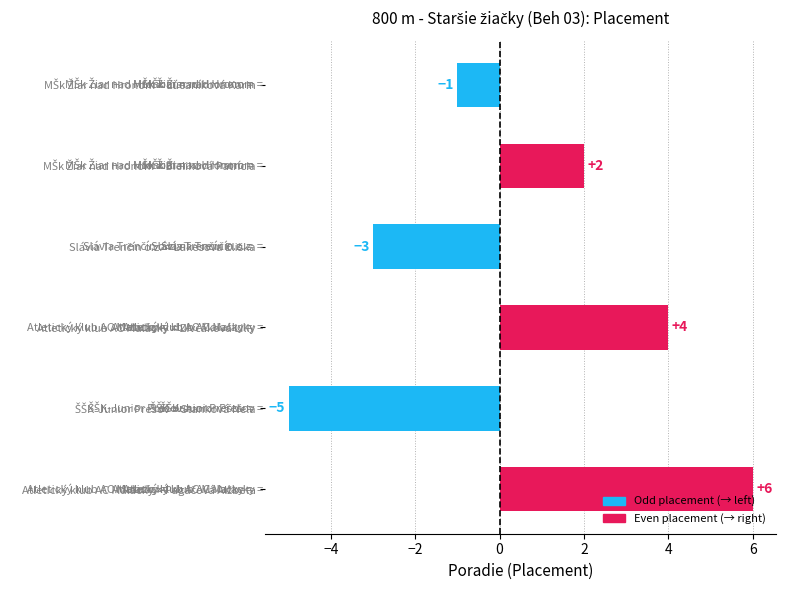

How many positive values are there?

3